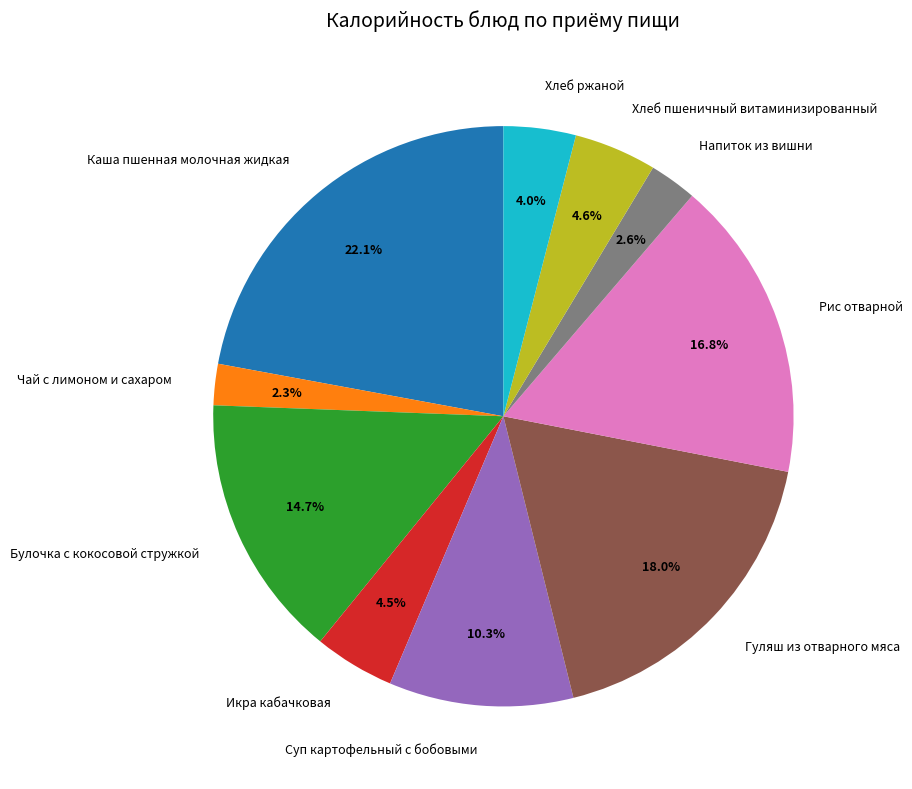

What percentage is NOT represented by Хлеб ржаной?

96.0%